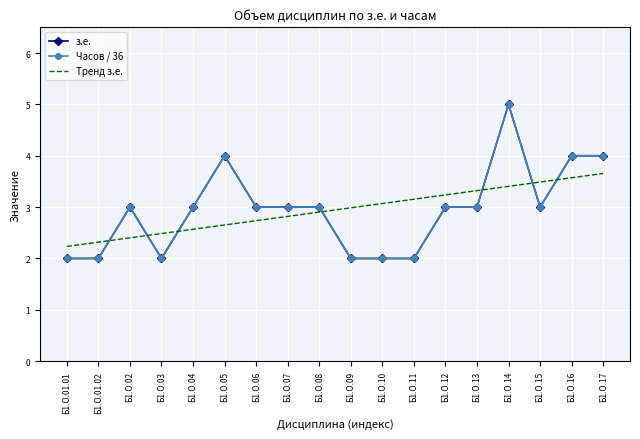

Which category has the highest value in the з.е. series?

Б1.О.14